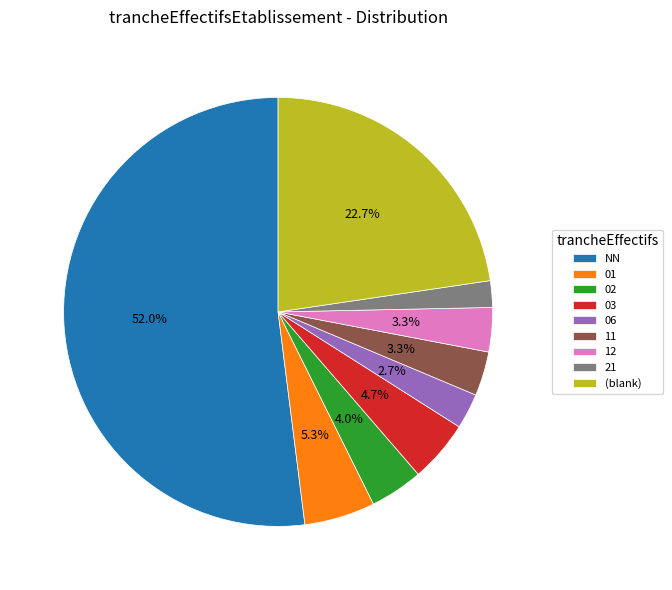

To the nearest percent, what is the average slice percentage?

11%